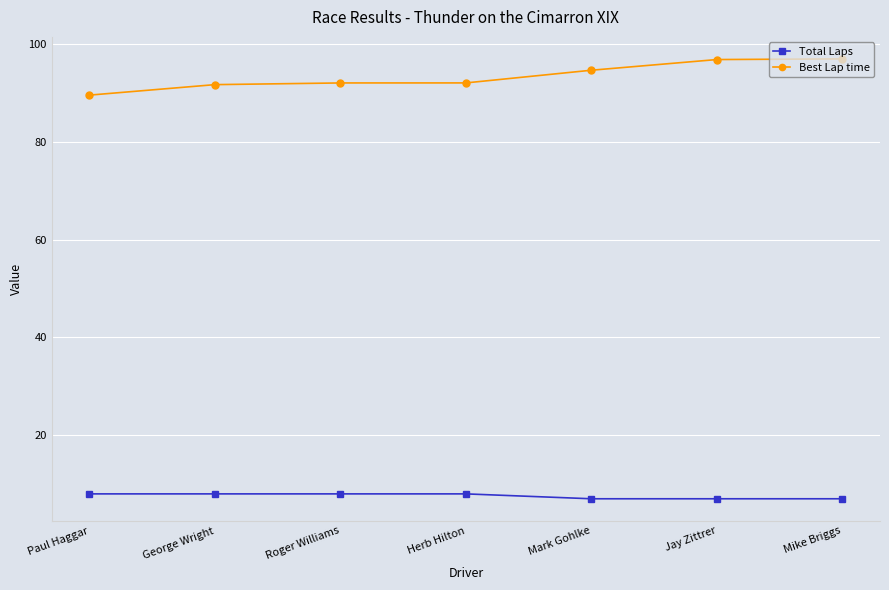

What is the total value across all series at Paul Haggar?

97.5